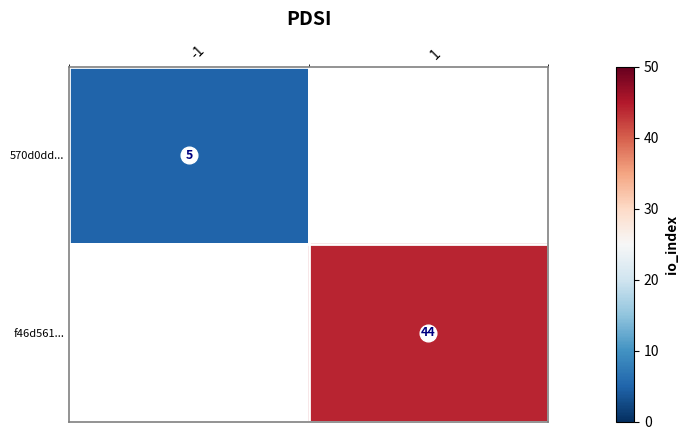

How many series are shown in this chart?

2